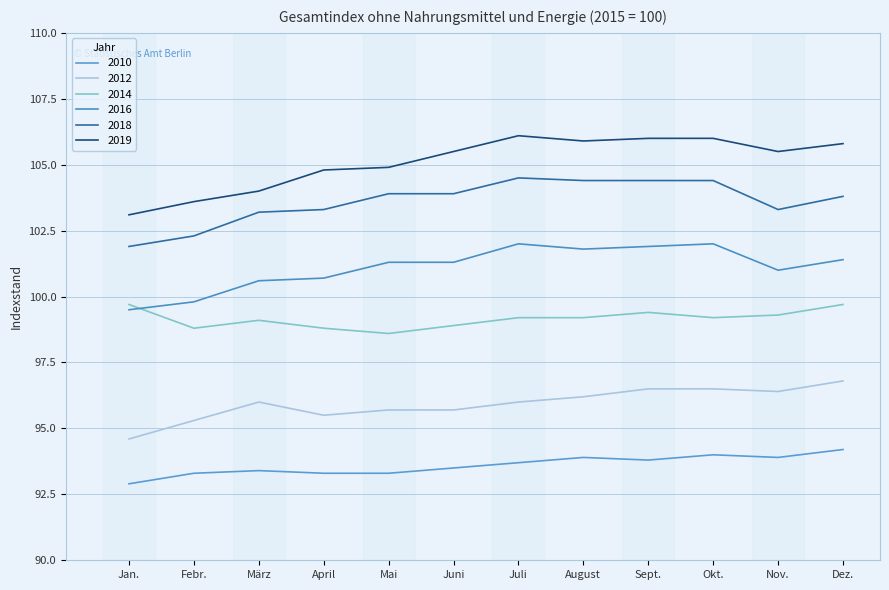

What position from the left is April?

4